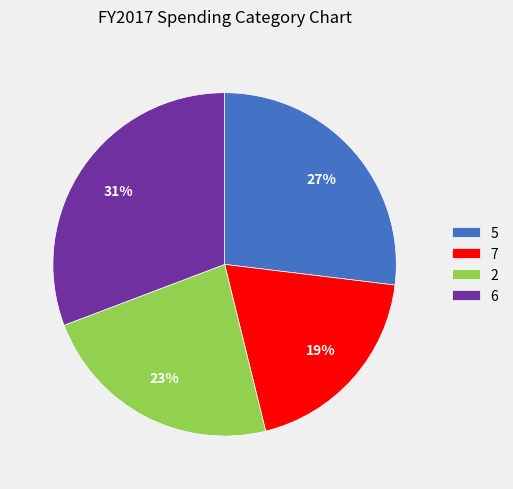

Approximately how many times larger is the value at 6 compared to 7?

1.6